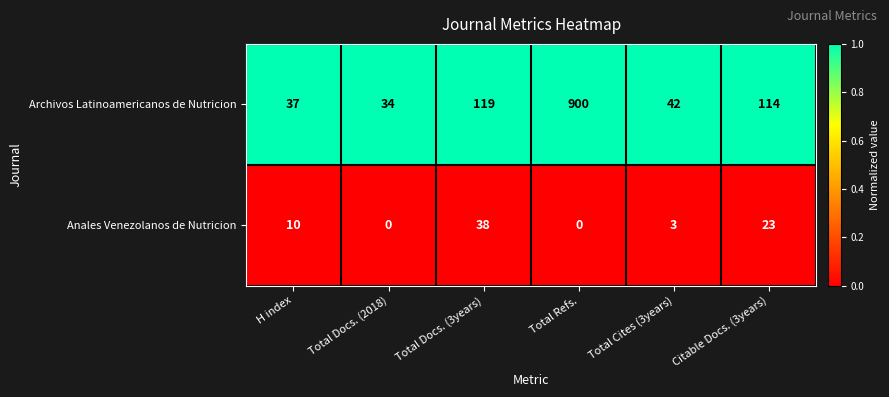

Reading right to left, list all the values displayed in this chart.

Archivos Latinoamericanos de Nutricion: 114	42	900	119	34	37
Anales Venezolanos de Nutricion: 23	3	0	38	0	10